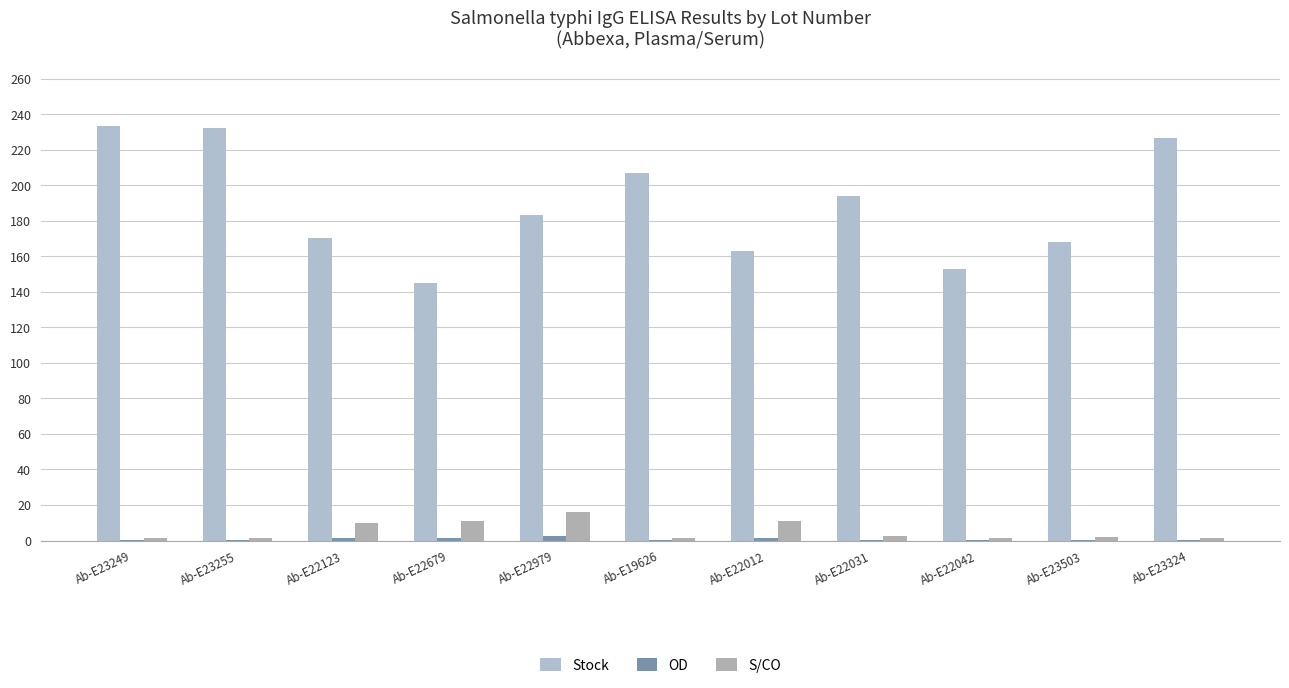

Is the value of OD at Ab-E23503 greater than the value of Stock at Ab-E19626?

No